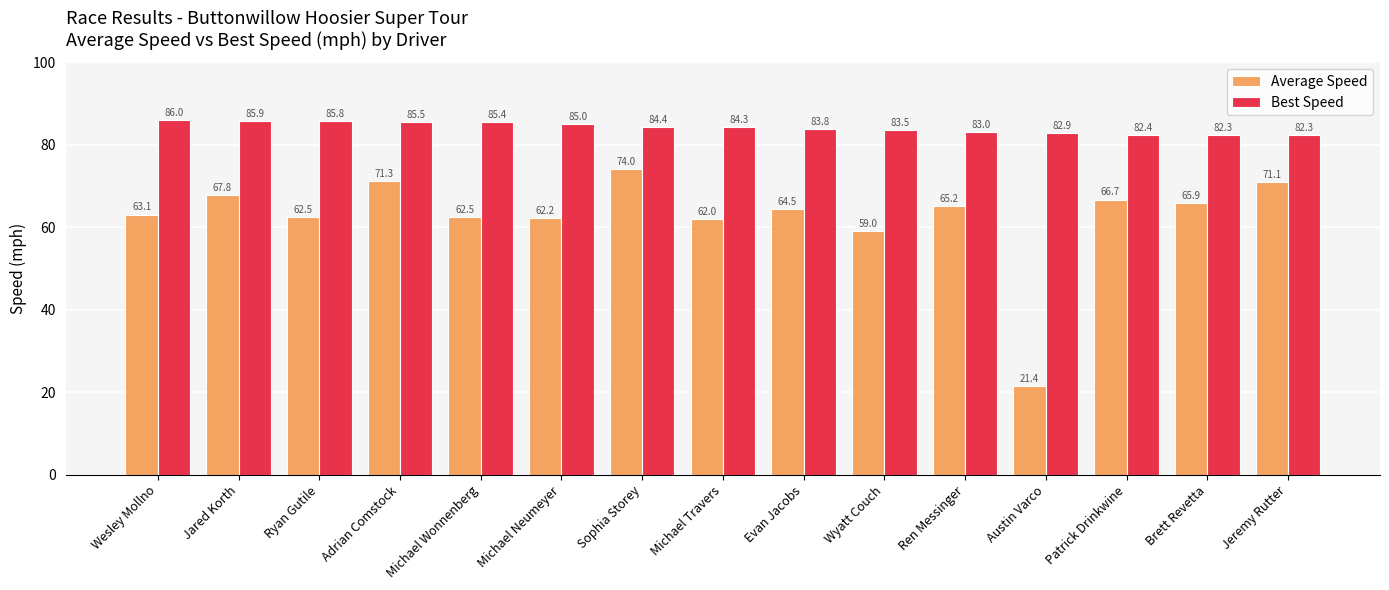

What is the difference between the maximum and minimum values in the Best Speed series?

3.7